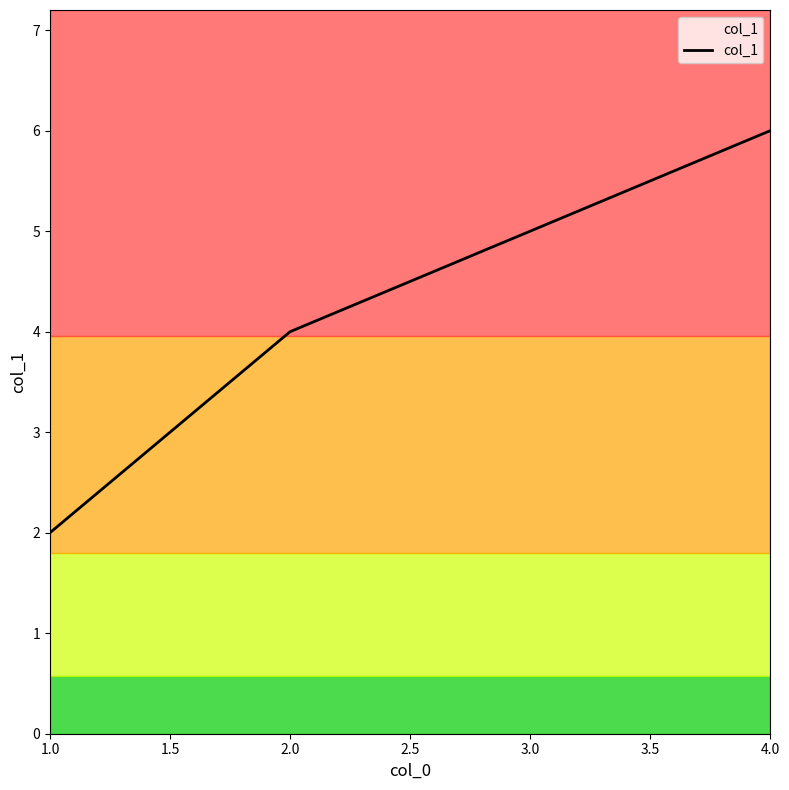

What is the change in value from 2.0 to 4.0?

+2